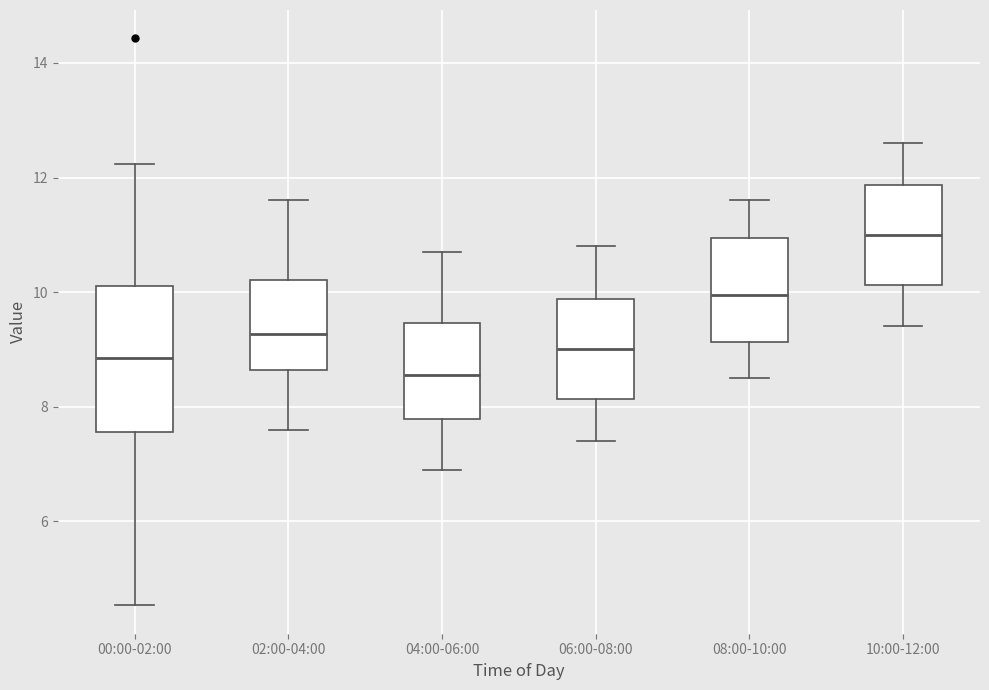

Which box is the tallest, from its lower edge to its upper edge?

00:00-02:00